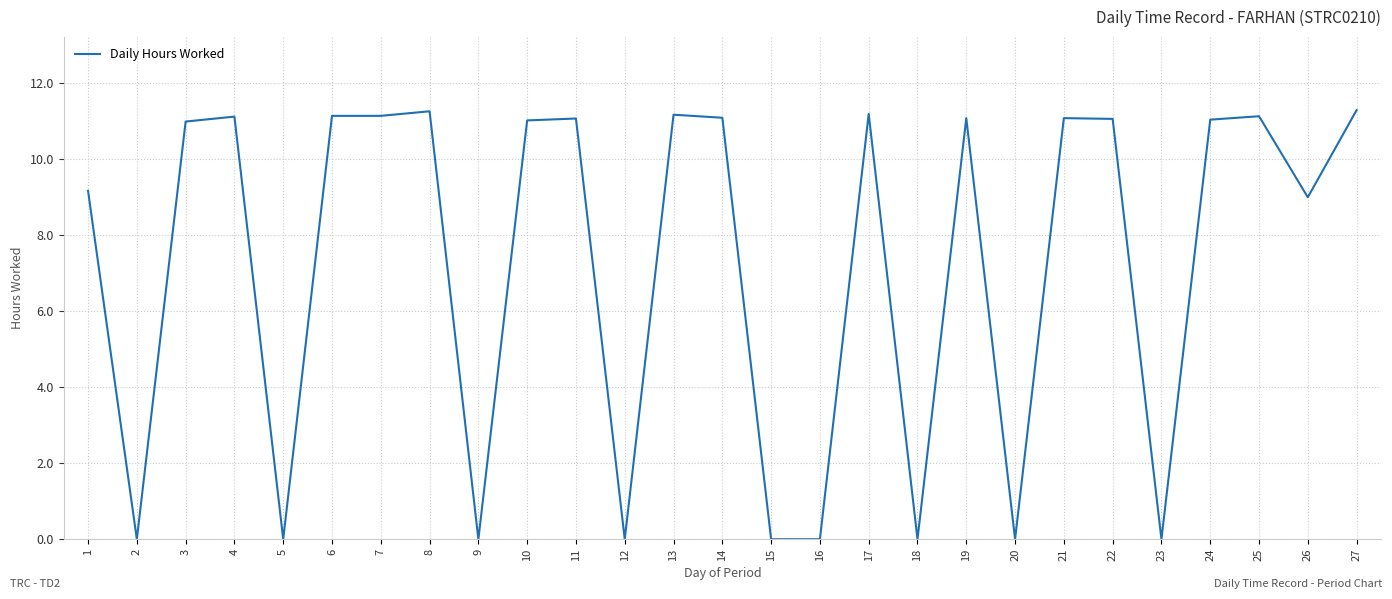

The chart shows a value of 18.1 at 3. True or false?

False